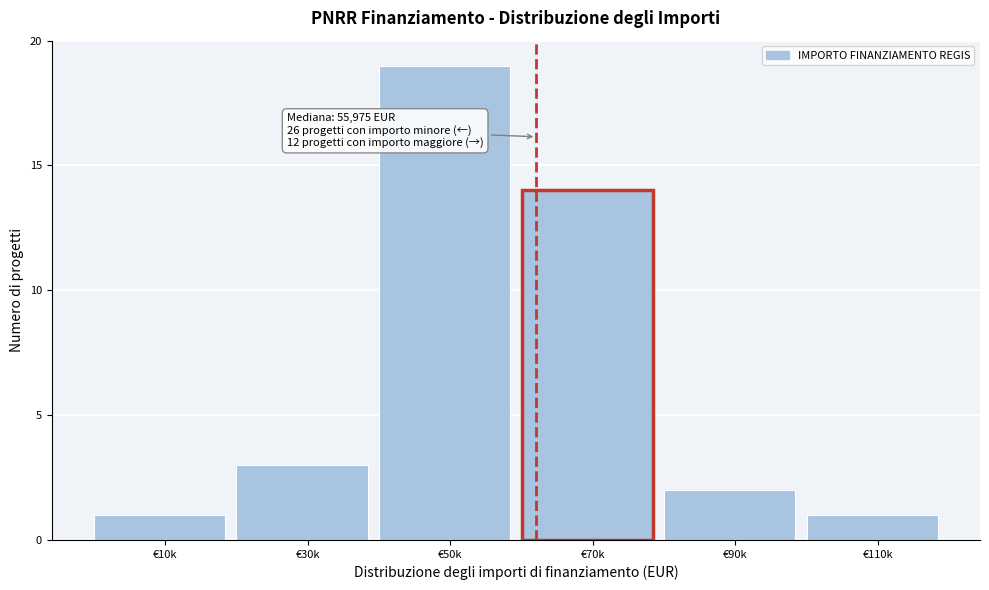

Reading left to right, extract all data points from this chart.

€10k=1	€30k=3	€50k=19	€70k=14	€90k=2	€110k=1